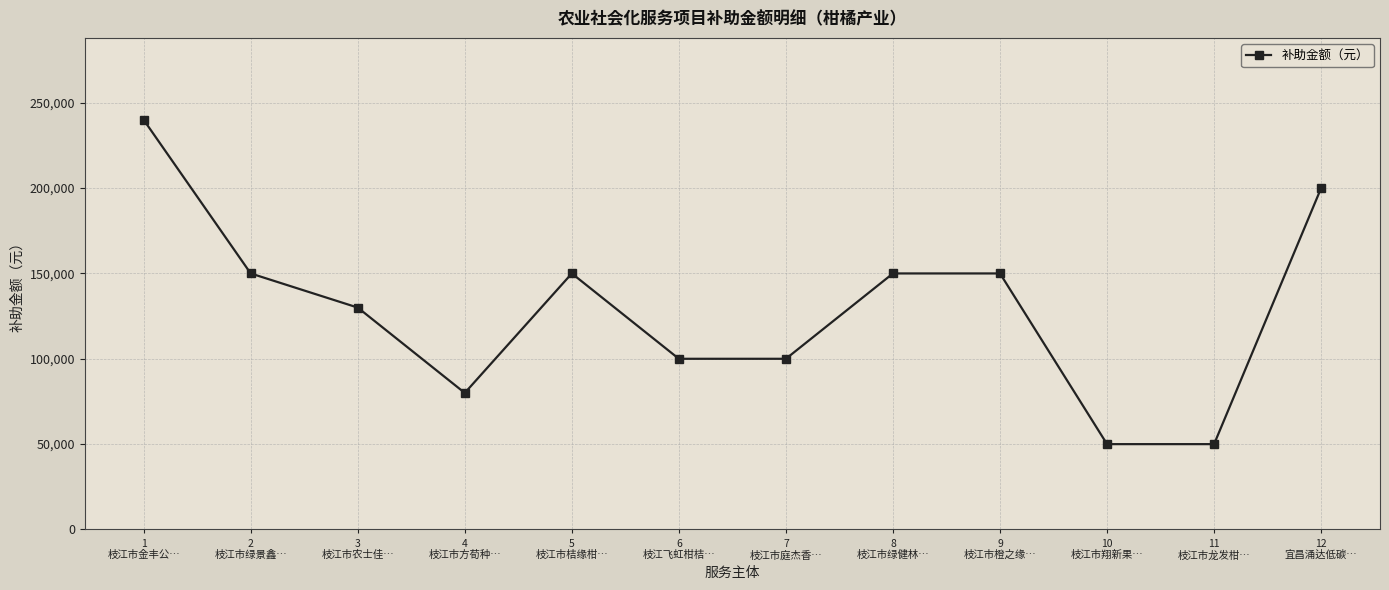

How many values are below 150000?

6